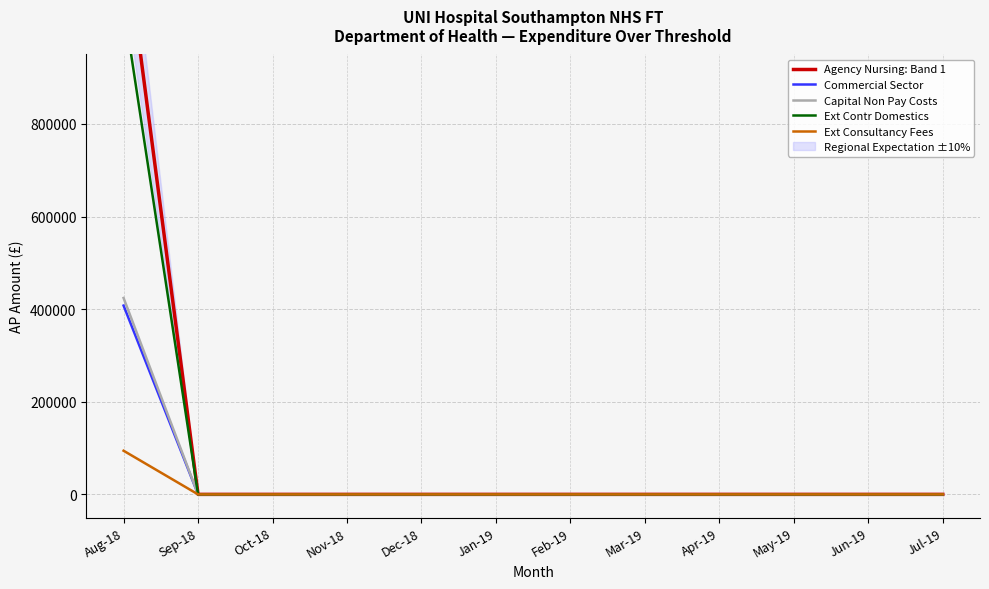

Does the chart have visible grid lines?

Yes